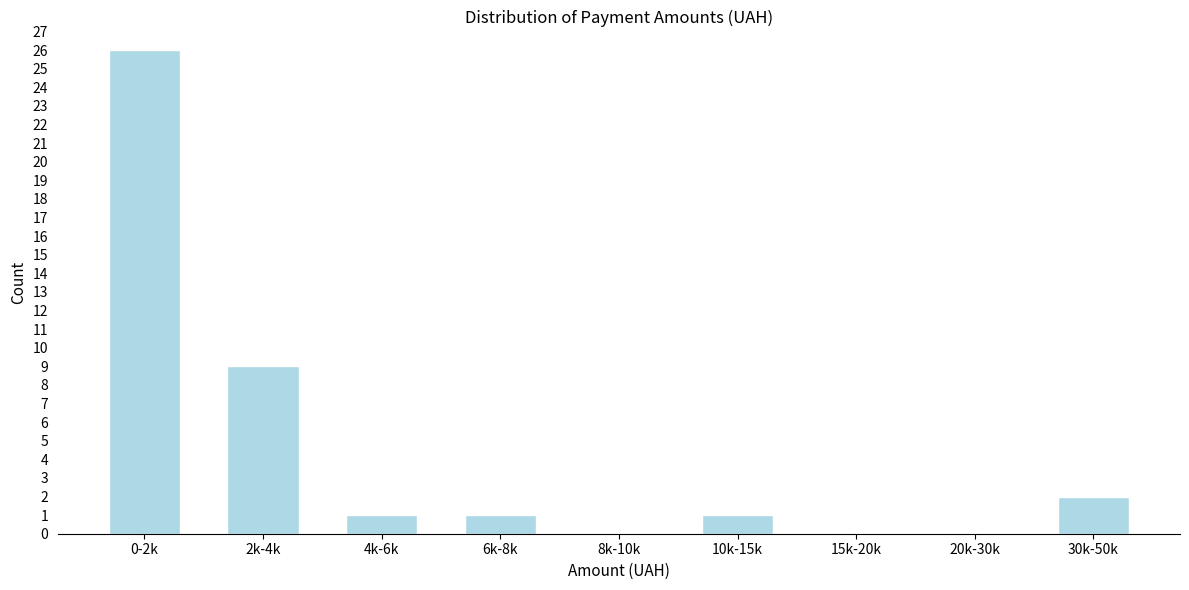

Reading right to left, what are all the values shown in this chart?

30k-50k=2	20k-30k=0	15k-20k=0	10k-15k=1	8k-10k=0	6k-8k=1	4k-6k=1	2k-4k=9	0-2k=26